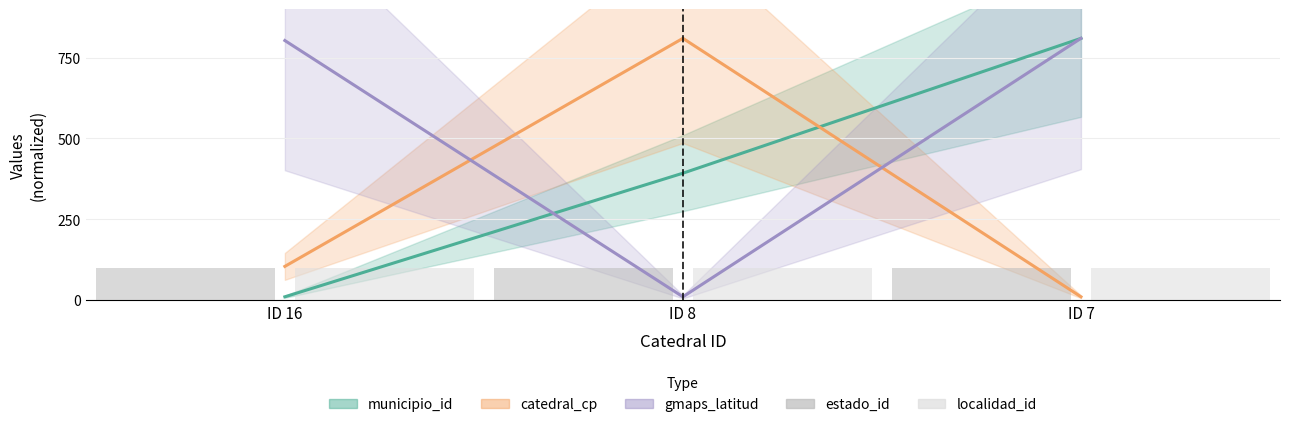

At which label does municipio_id reach its minimum?

ID 16